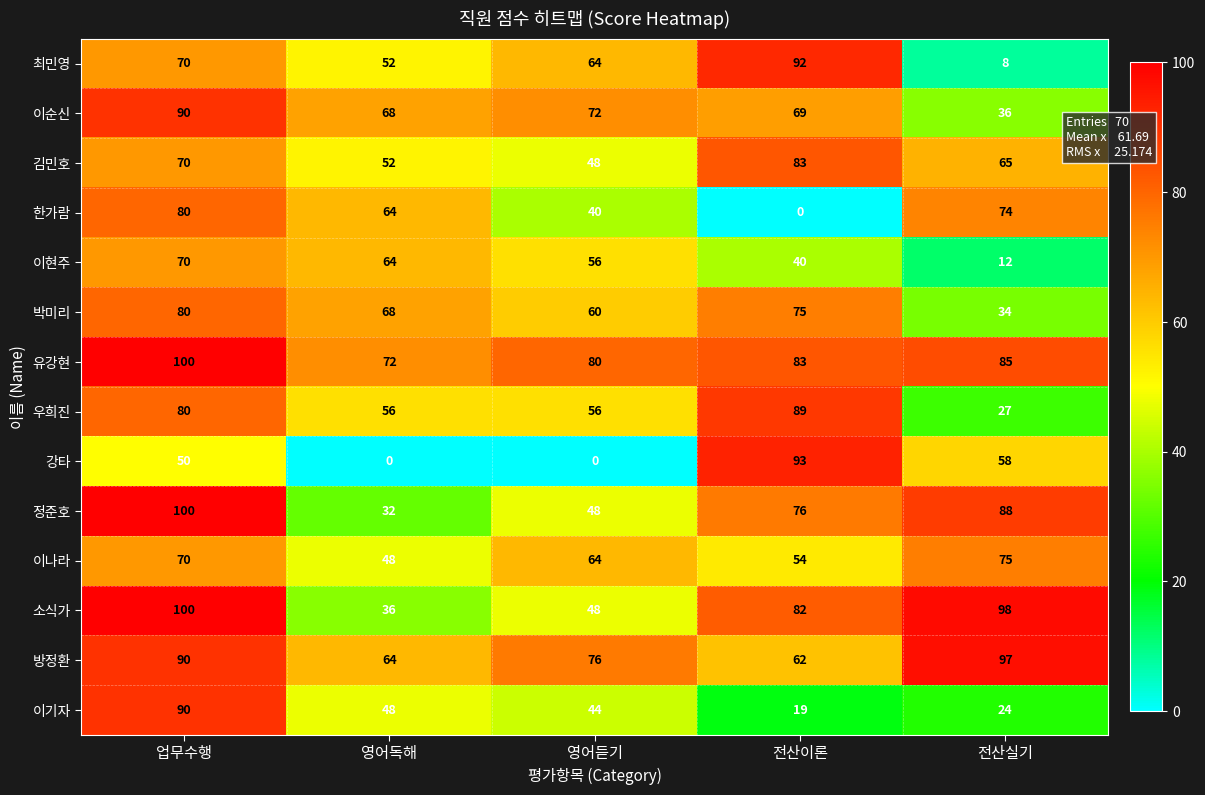

What is the average value of the 이기자 series?

45